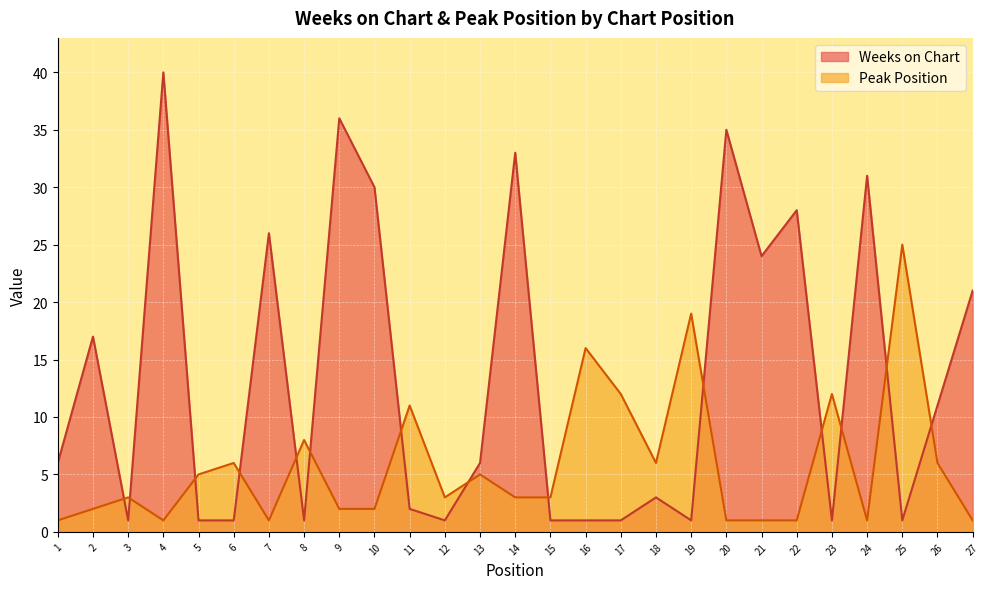

In Weeks on Chart, how many points are lower than both neighbors (excluding endpoints)?

7